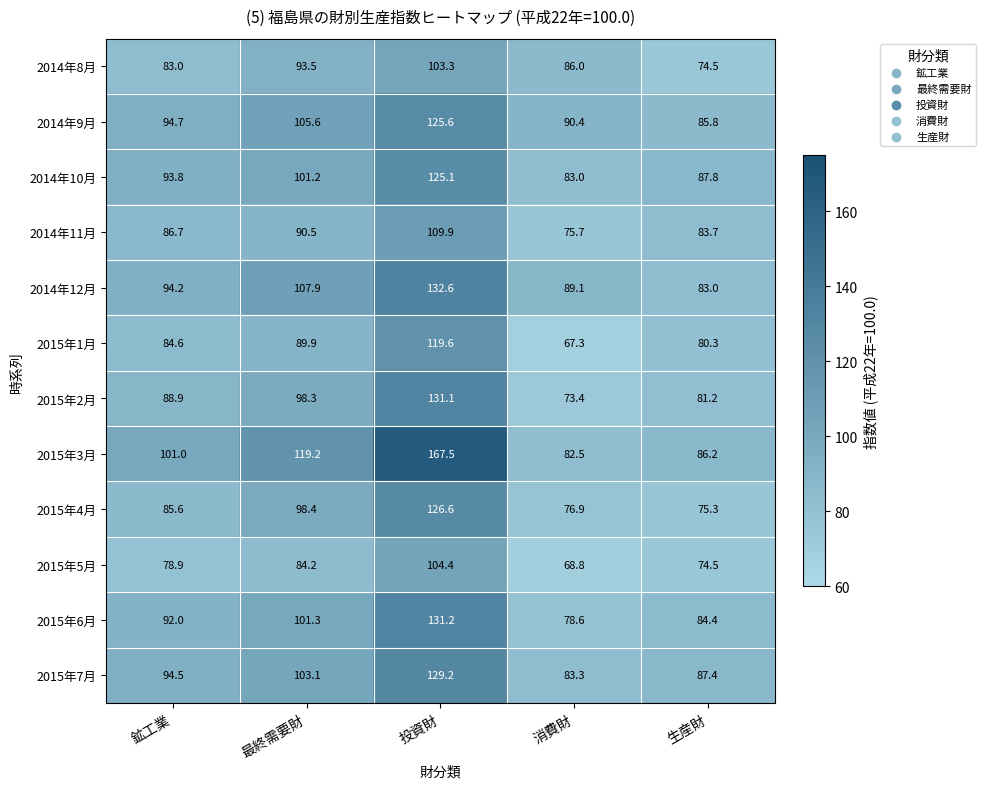

Where is 2014年12月 nearest to the value 107?

最終需要財